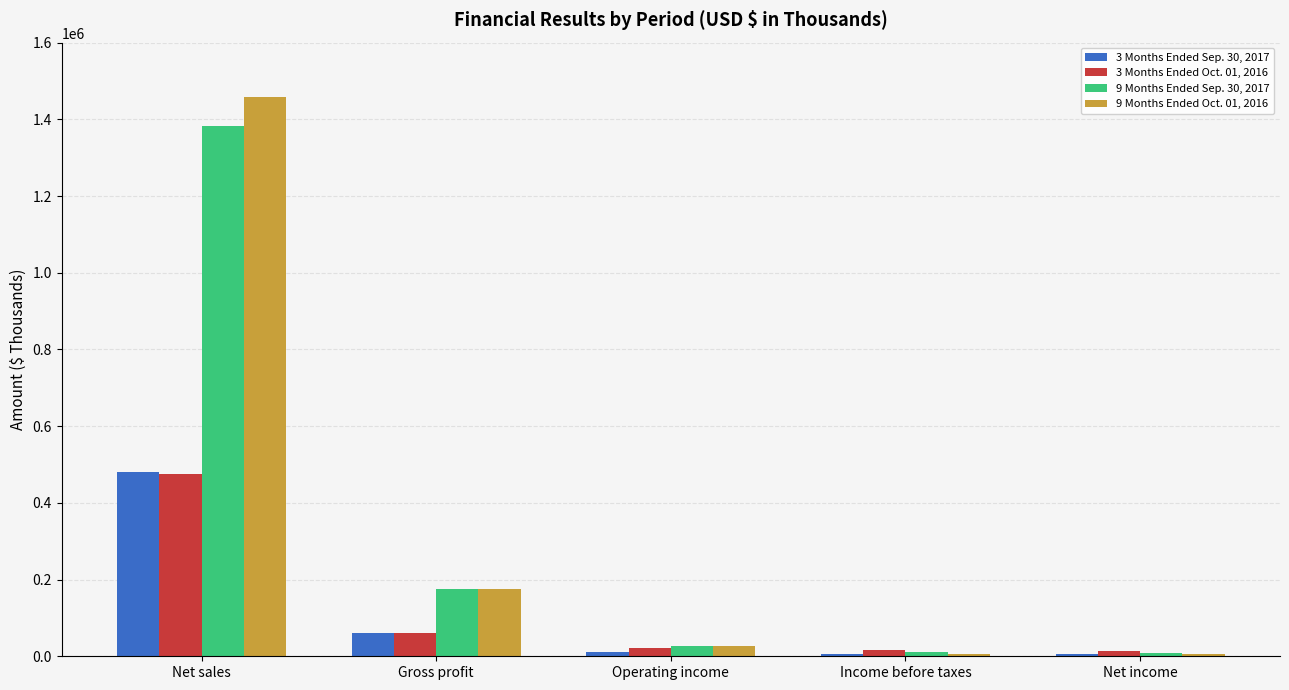

The 3 Months Ended Sep. 30, 2017 series shows 679886 at Net sales. True or false?

False